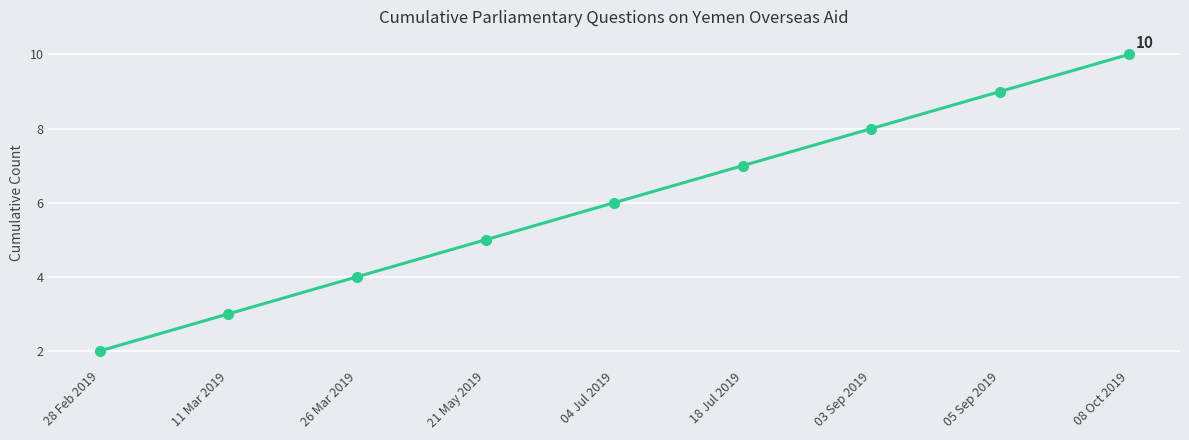

What is the average value?

6